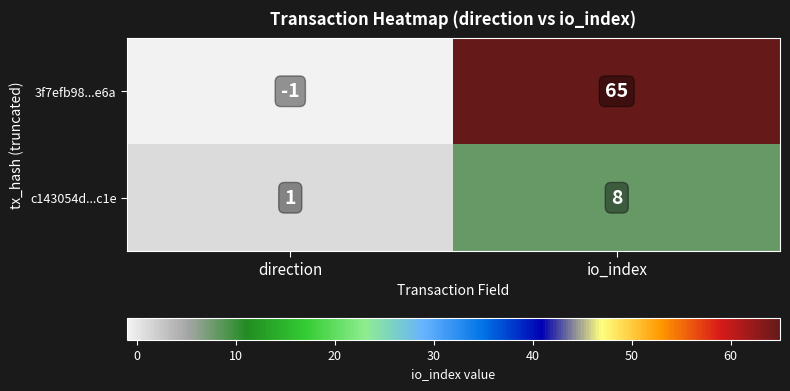

Where is 3f7efb98...e6a nearest to the value 32?

direction